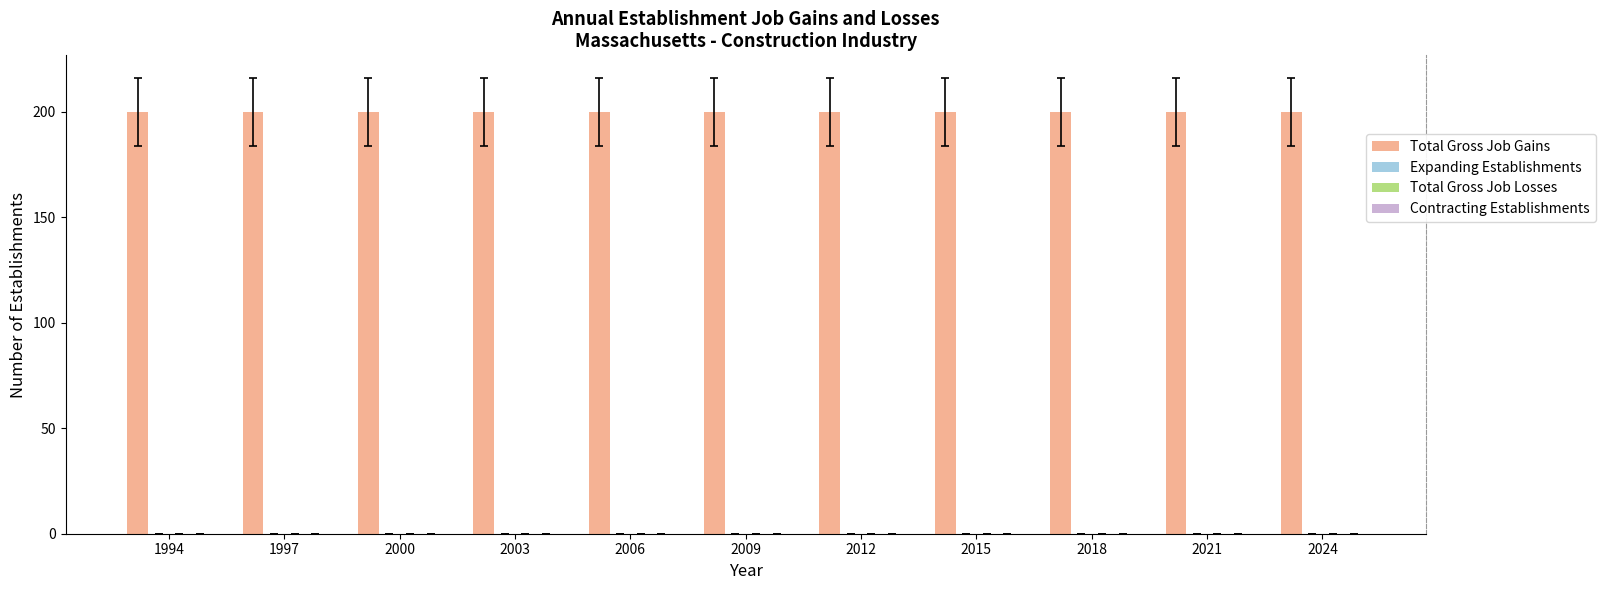

What is the spread (max minus min) of values at 2012?

200